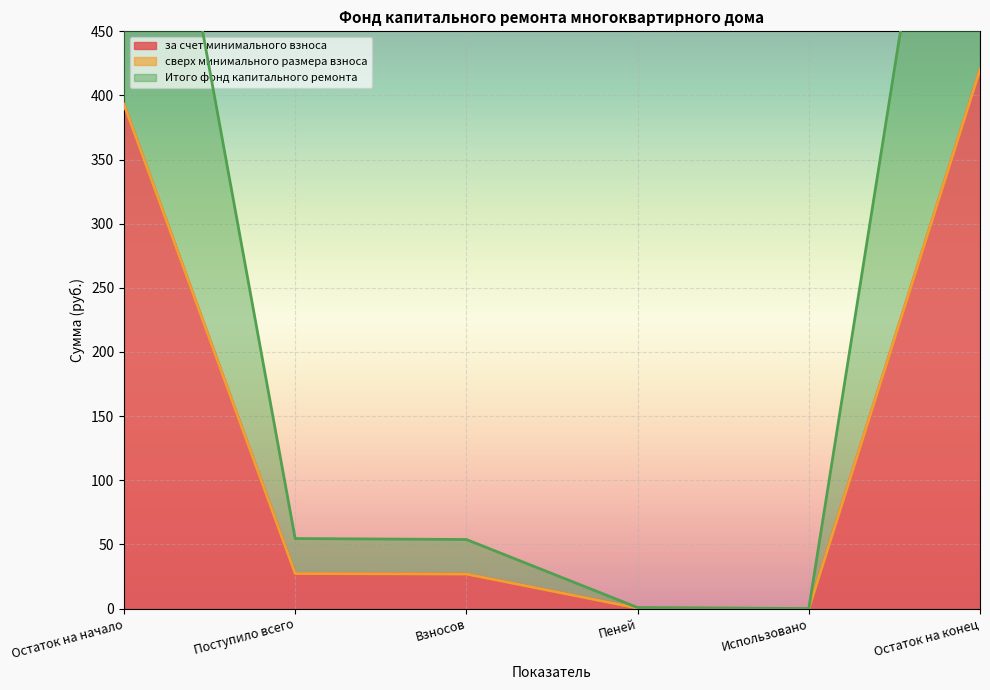

True or false: Итого фонд капитального ремонта and за счет минимального взноса cross at least once.

False